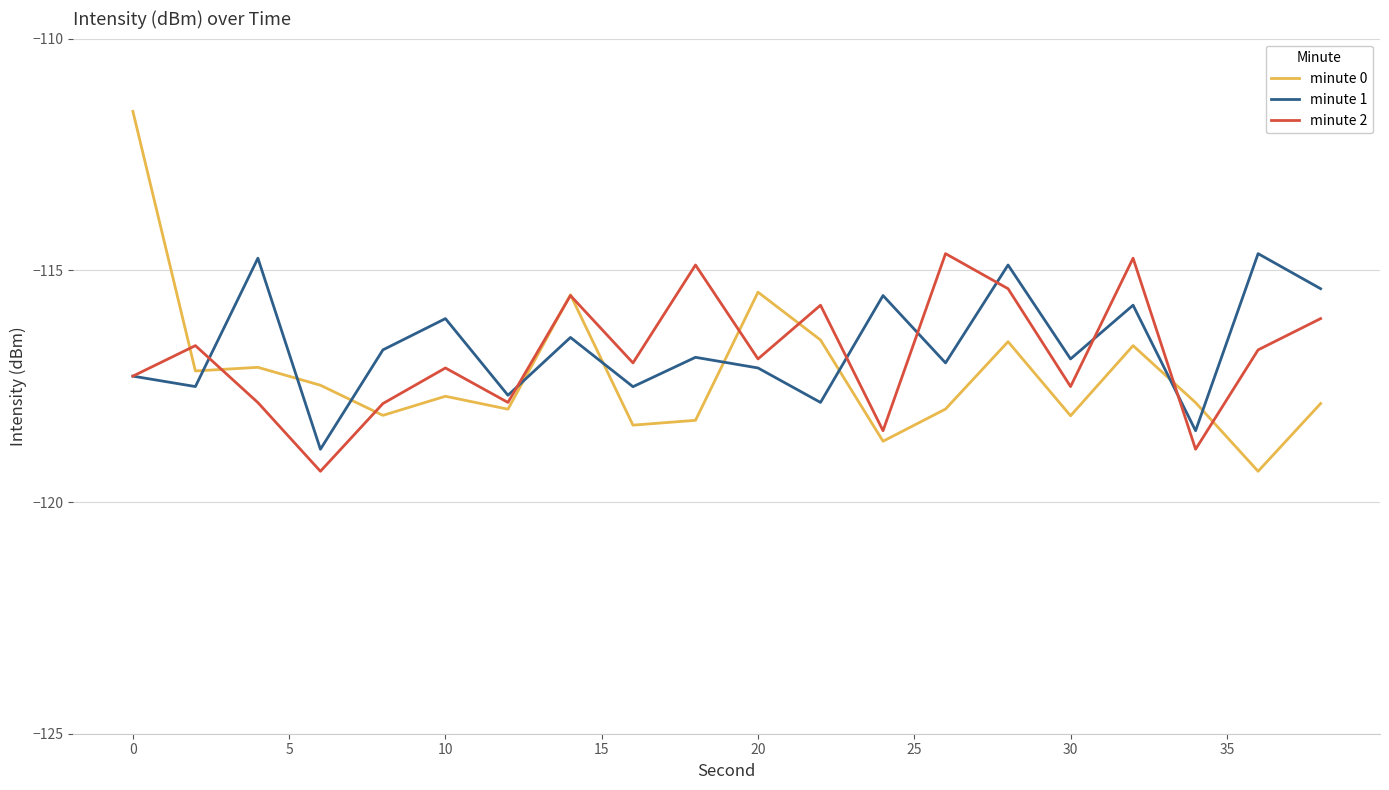

What is the difference between the maximum and minimum values in the minute 1 series?

4.2